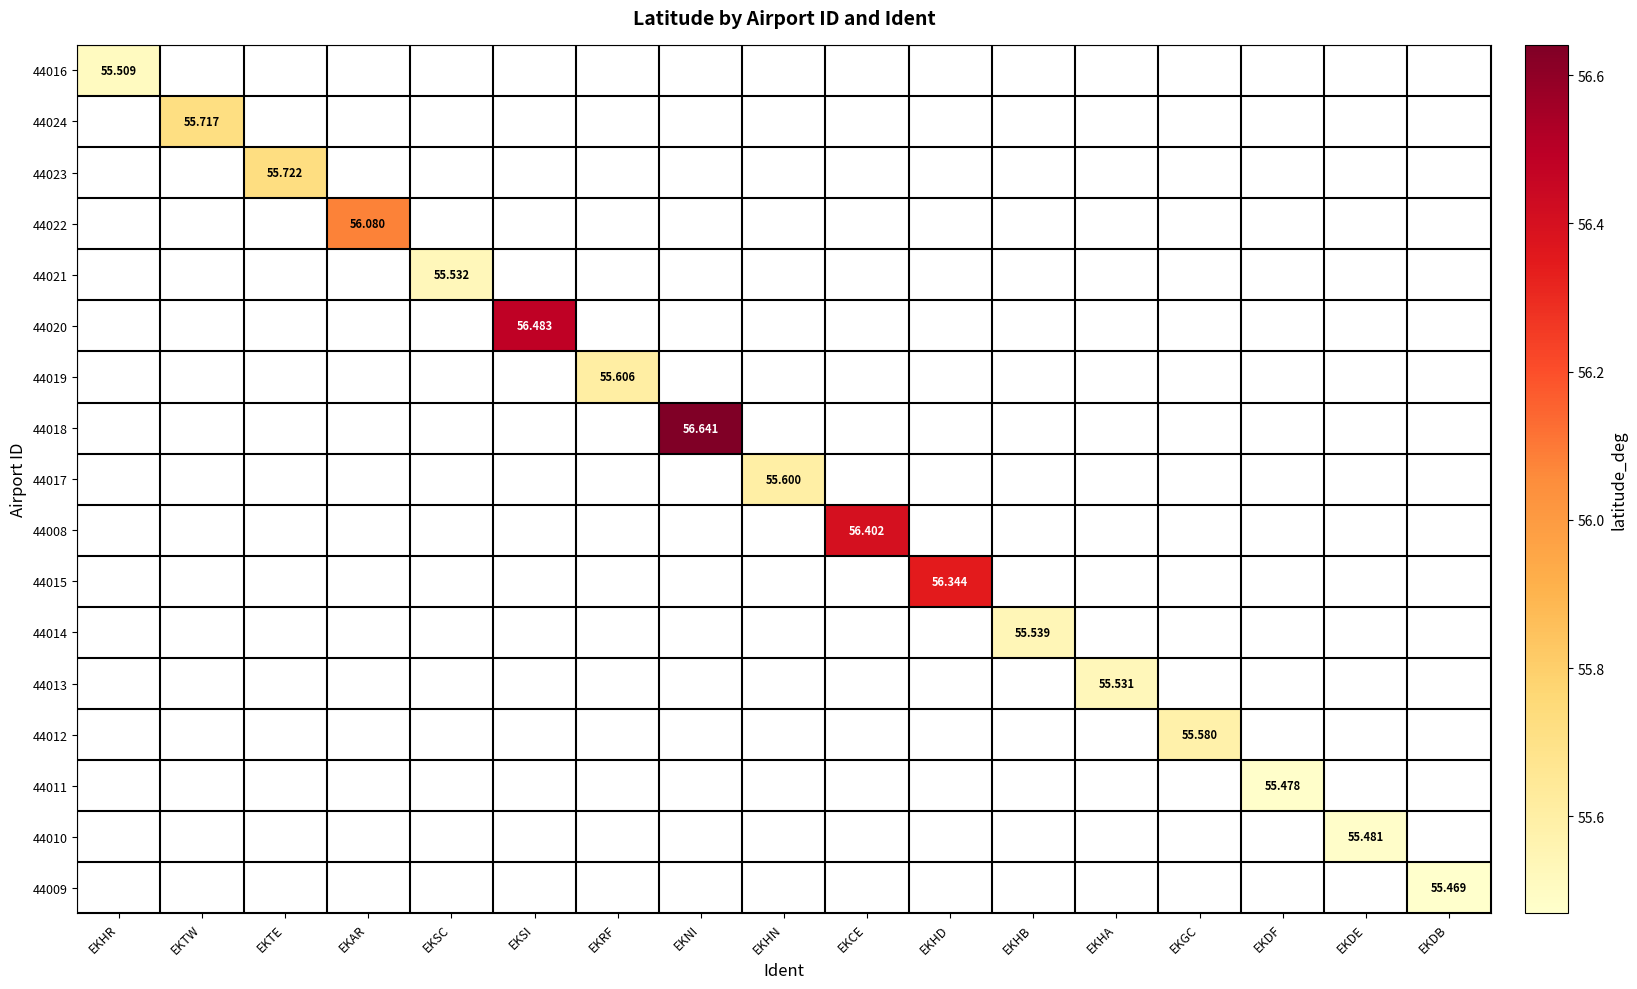

At EKSC, list the series in order from smallest to largest.

44016, 44024, 44023, 44022, 44021, 44020, 44019, 44018, 44017, 44008, 44015, 44014, 44013, 44012, 44011, 44010, 44009